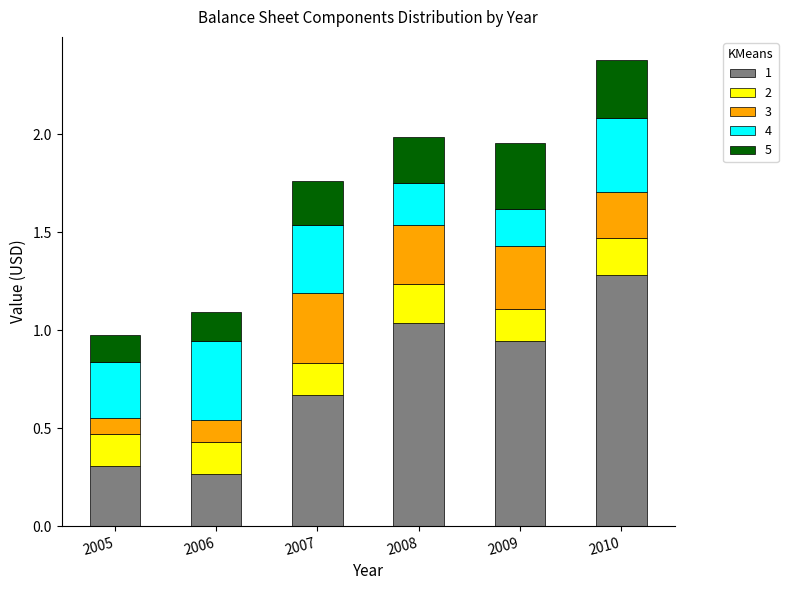

What is the highest value of the 1 series?

1.3